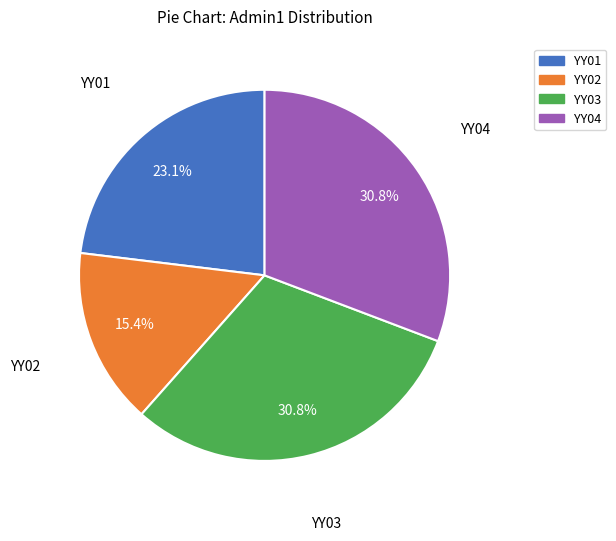

To the nearest percent, what is the difference between the YY04 and YY02 slice percentages?

15%